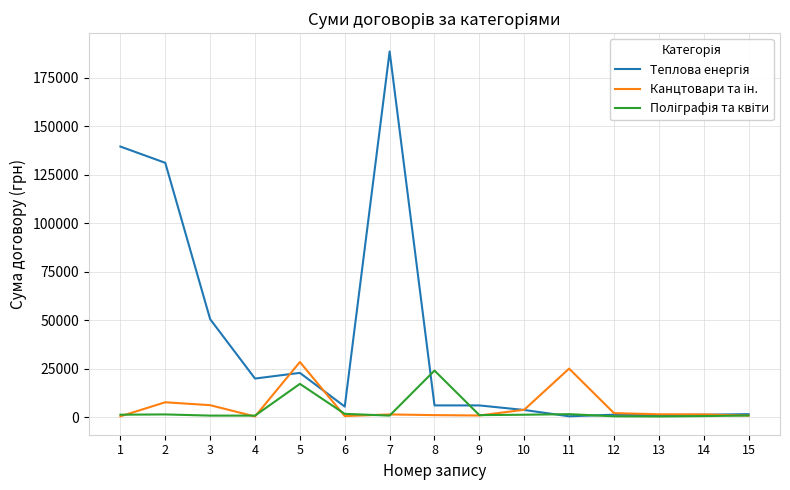

What is the maximum value shown in the chart?

188700.0